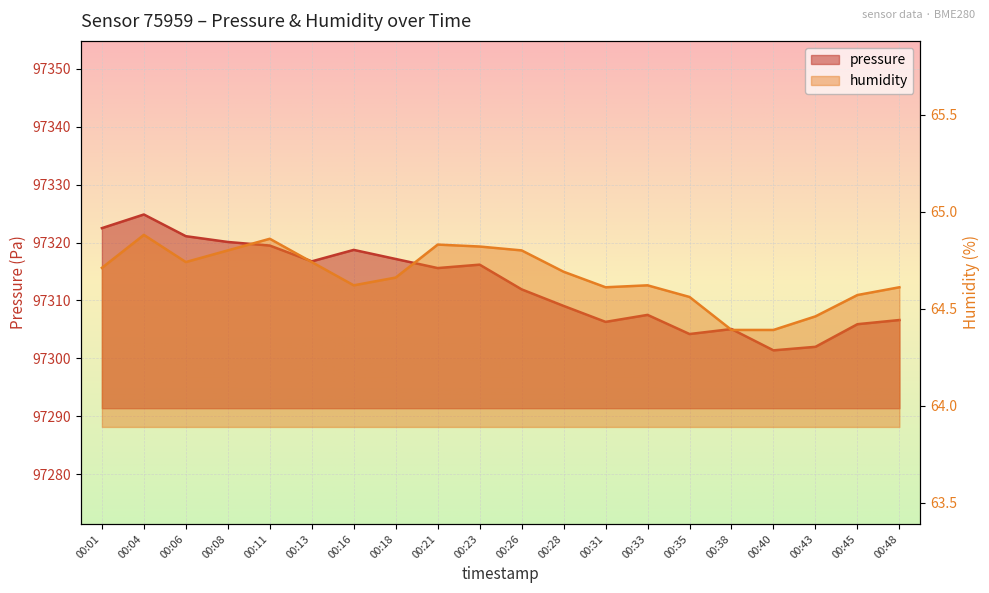

Read the pressure value at 00:48.

97306.6